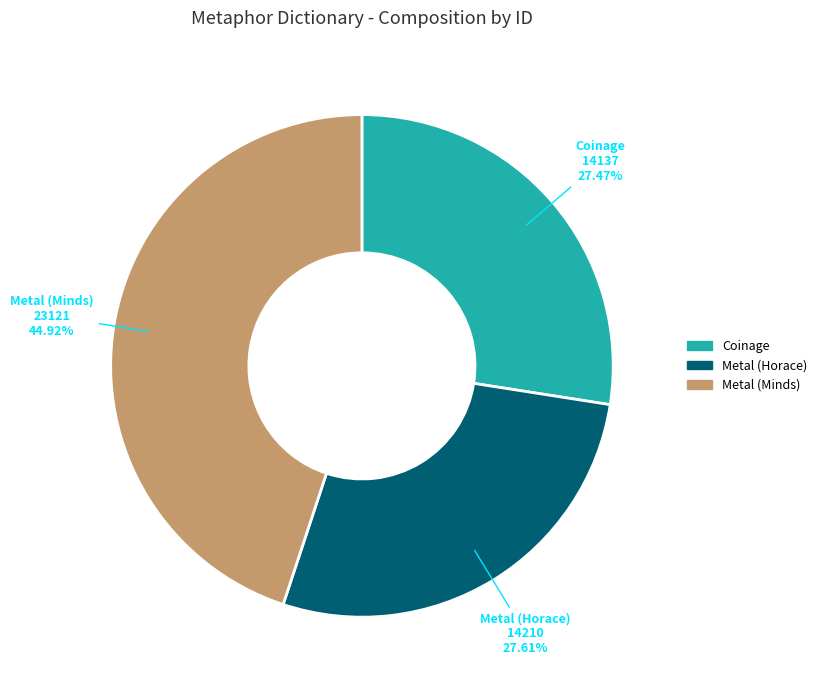

How many segments does this pie chart have?

3